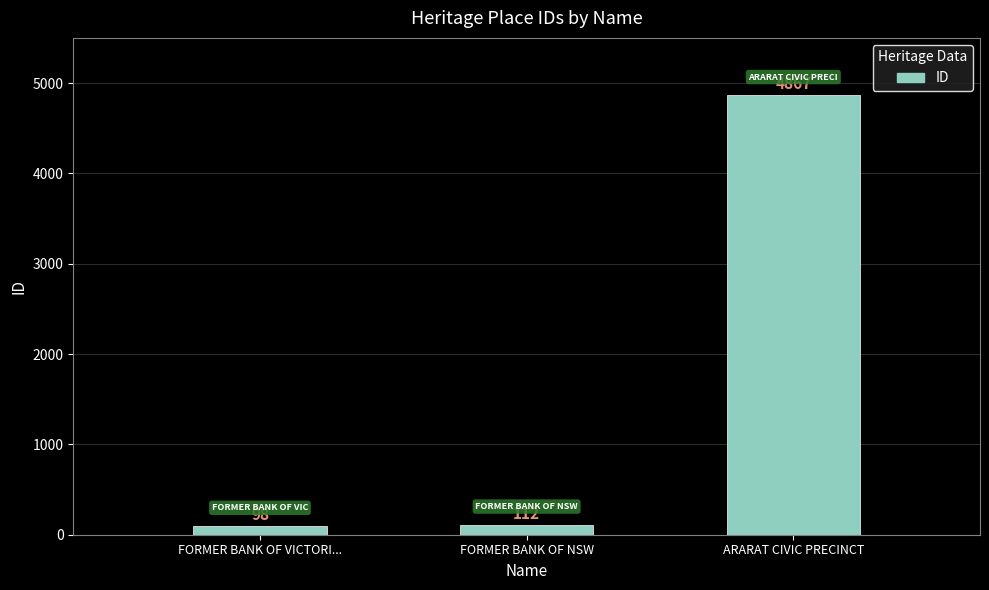

What is the value of the 1st bar from the left?

98